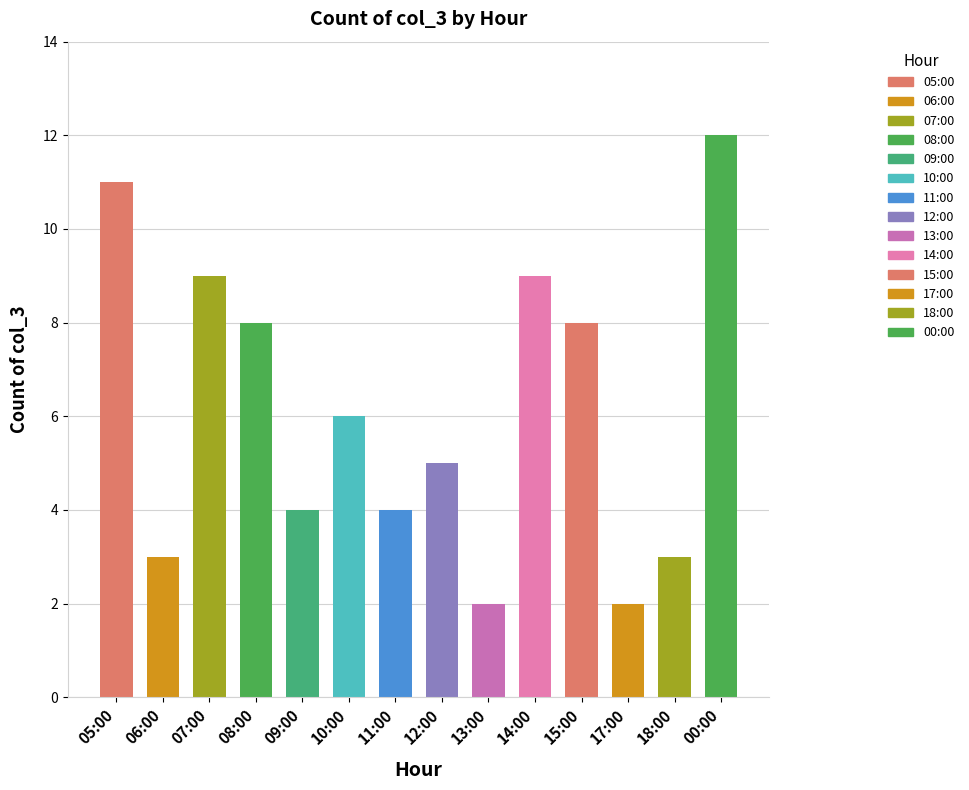

What is the label of the 13th bar from the right?

06:00